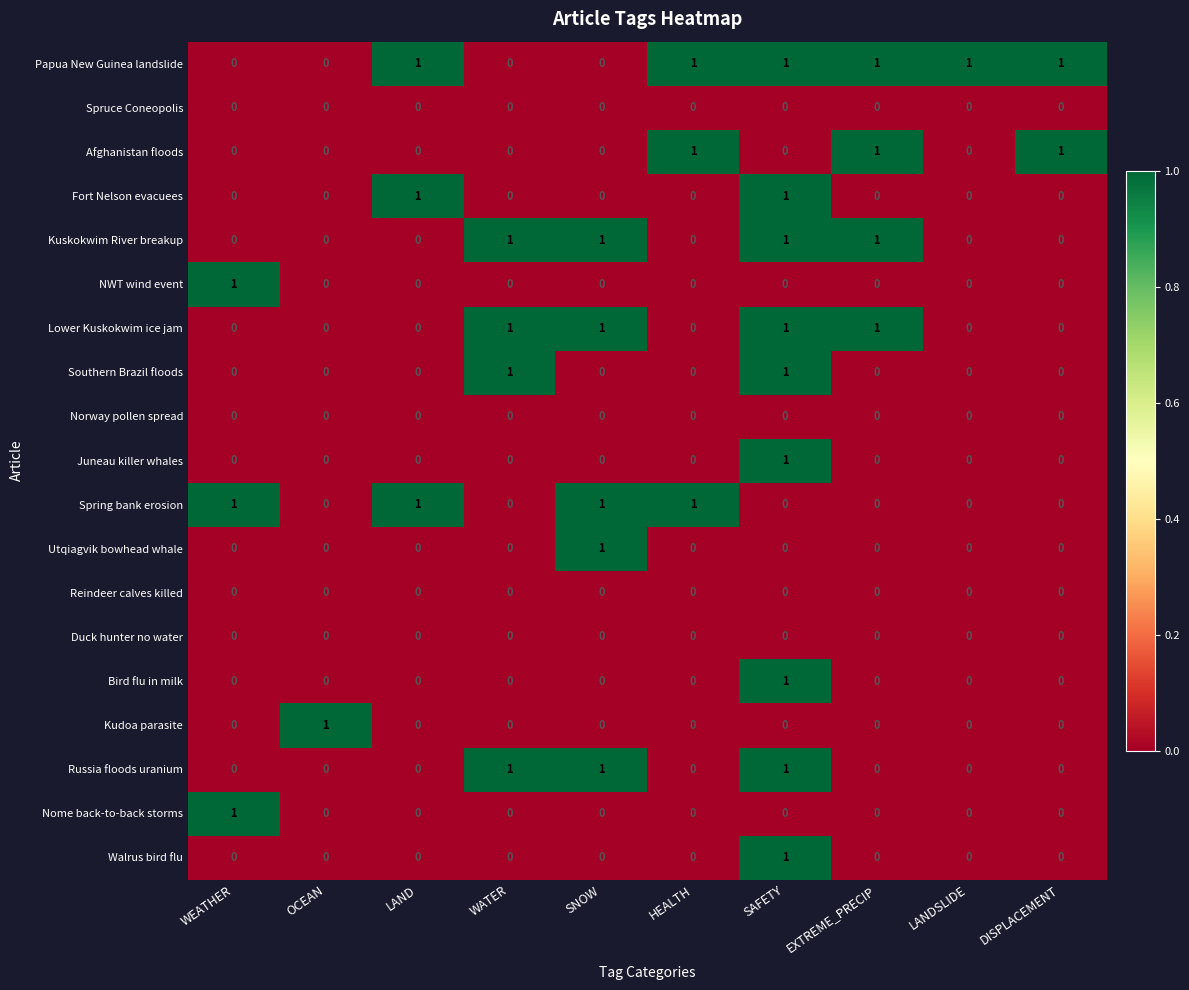

Which series changed the most between HEALTH and DISPLACEMENT?

Spring bank erosion